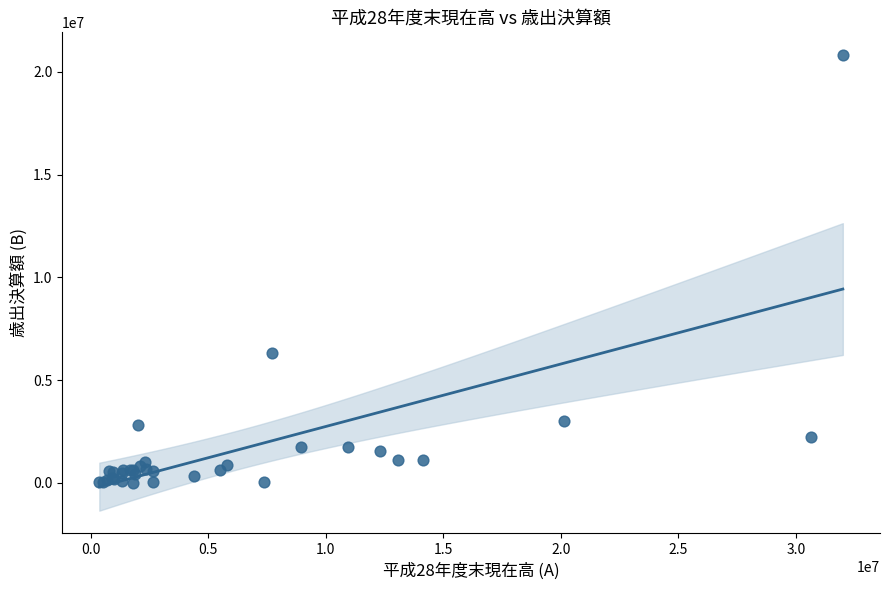

What Y value in the scatter plot is closest to 10406471?

6318338